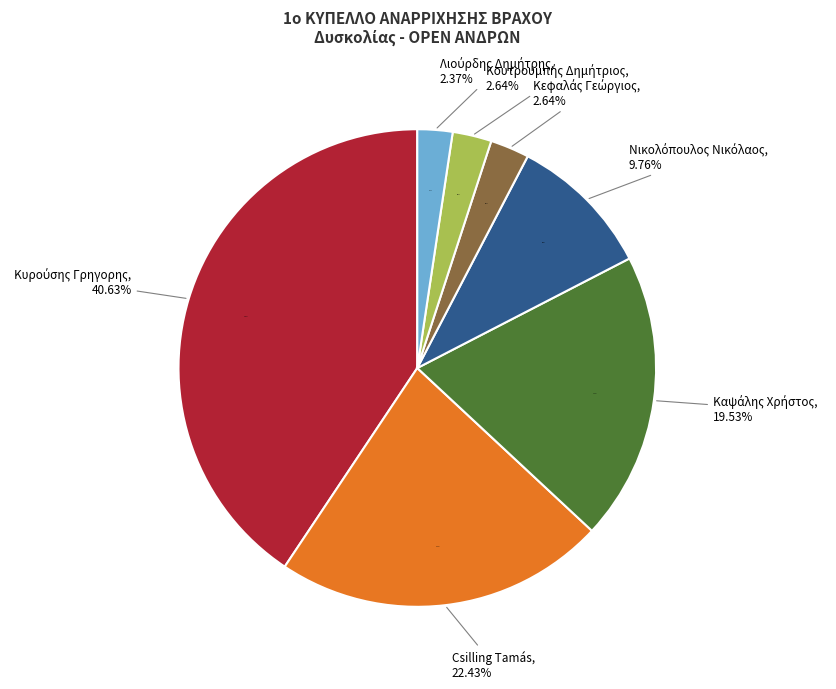

To the nearest percent, what is the average slice percentage?

14%